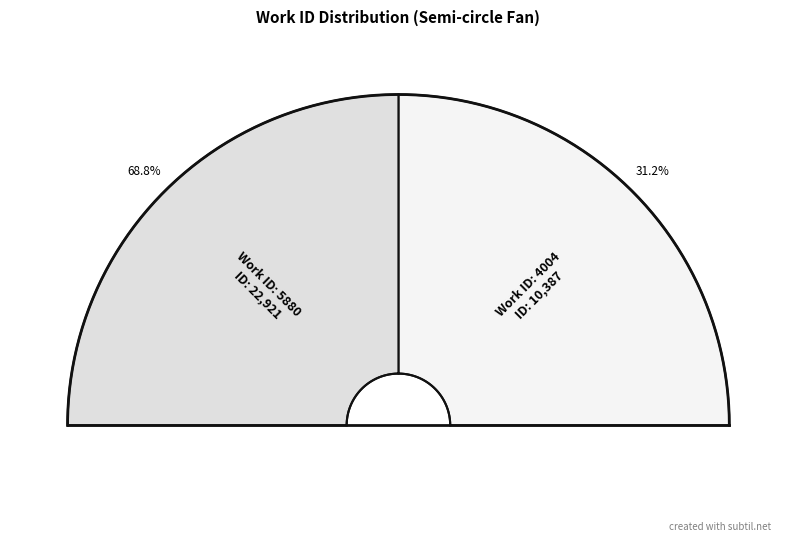

What is the ratio of the value at 5880 to the value at 4004?

2.2